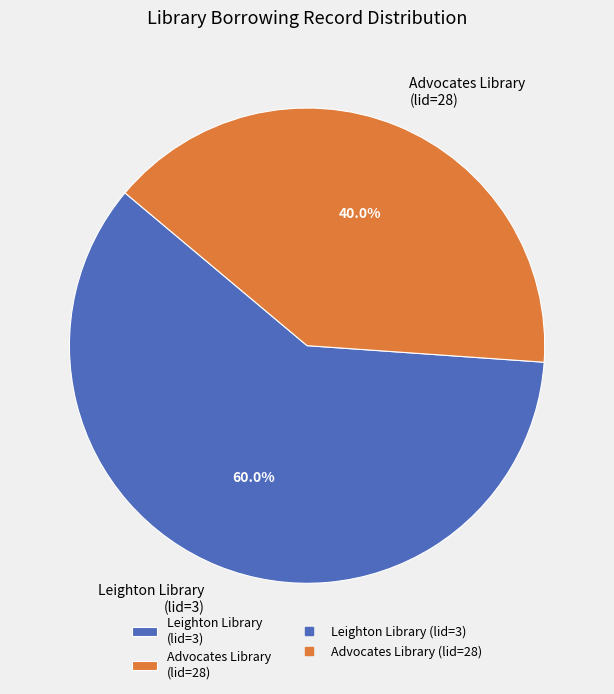

Is the sum of Leighton Library (lid=3) and Advocates Library (lid=28) greater than half?

Yes